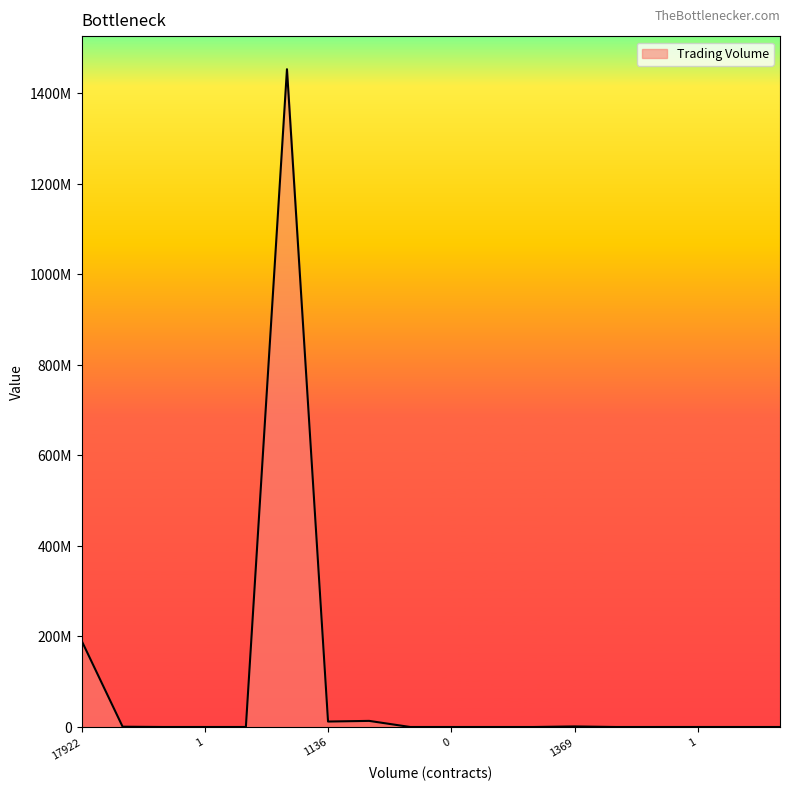

Rank the categories by value from lowest to highest.

0, 0, 0, 0, 0, 0, 0, 0, 0, 0, 1, 1, 62, 1369, 1136, 14734, 17922, 136330